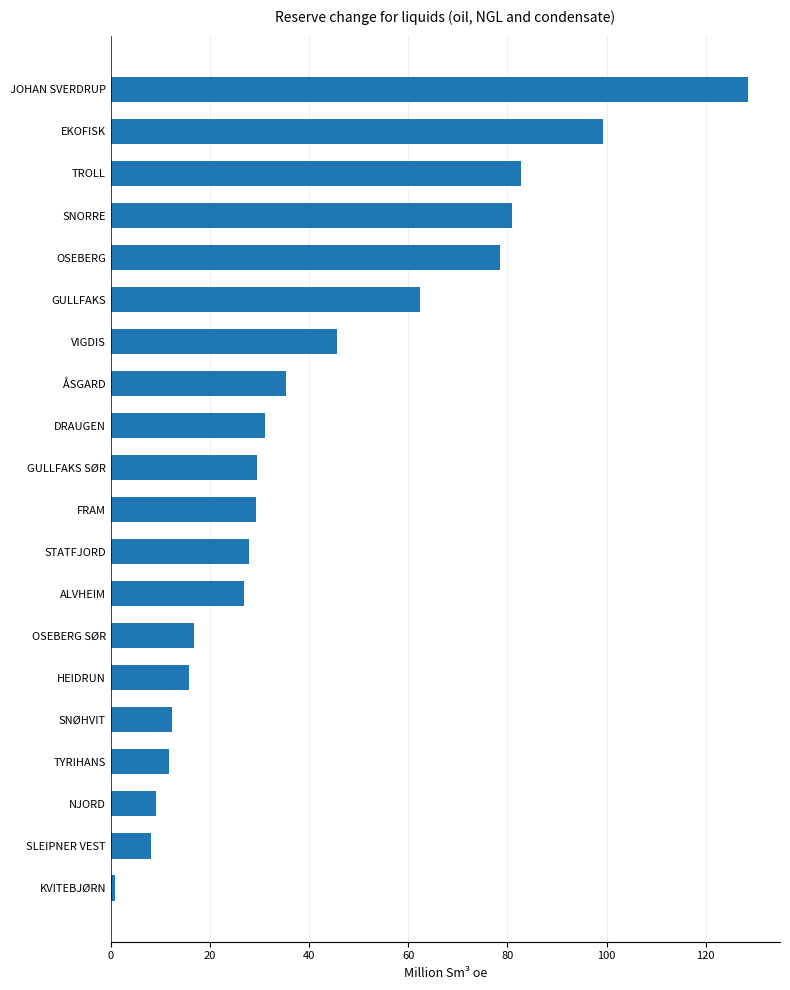

How many distinct data groups are displayed?

1